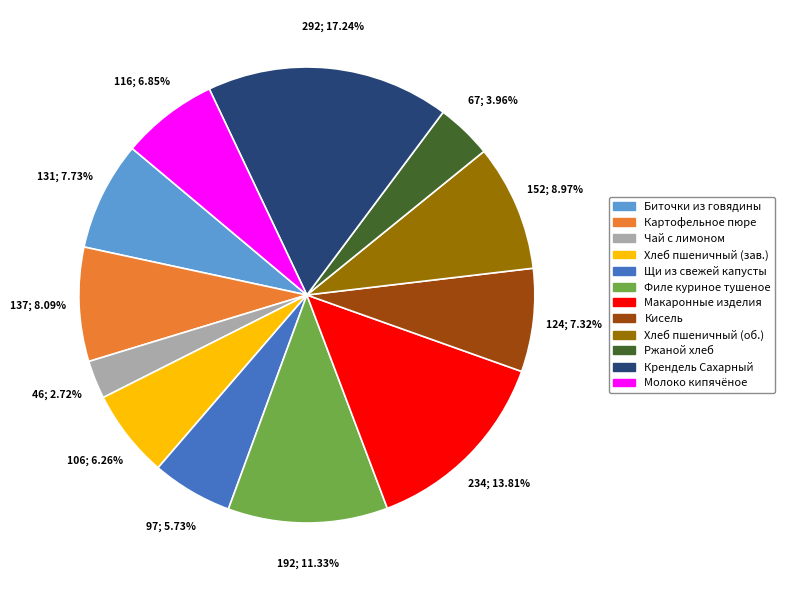

Does any single category account for the majority?

No